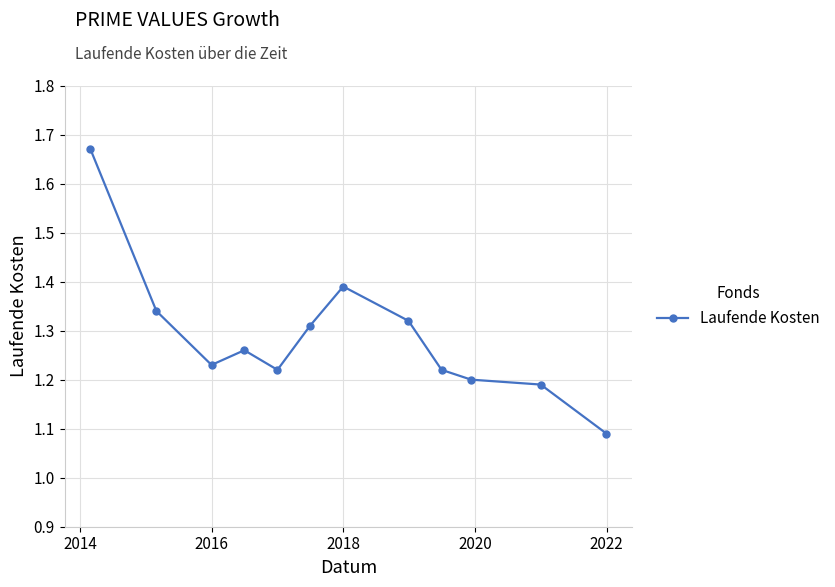

What is the difference between the maximum and second lowest values?

0.5